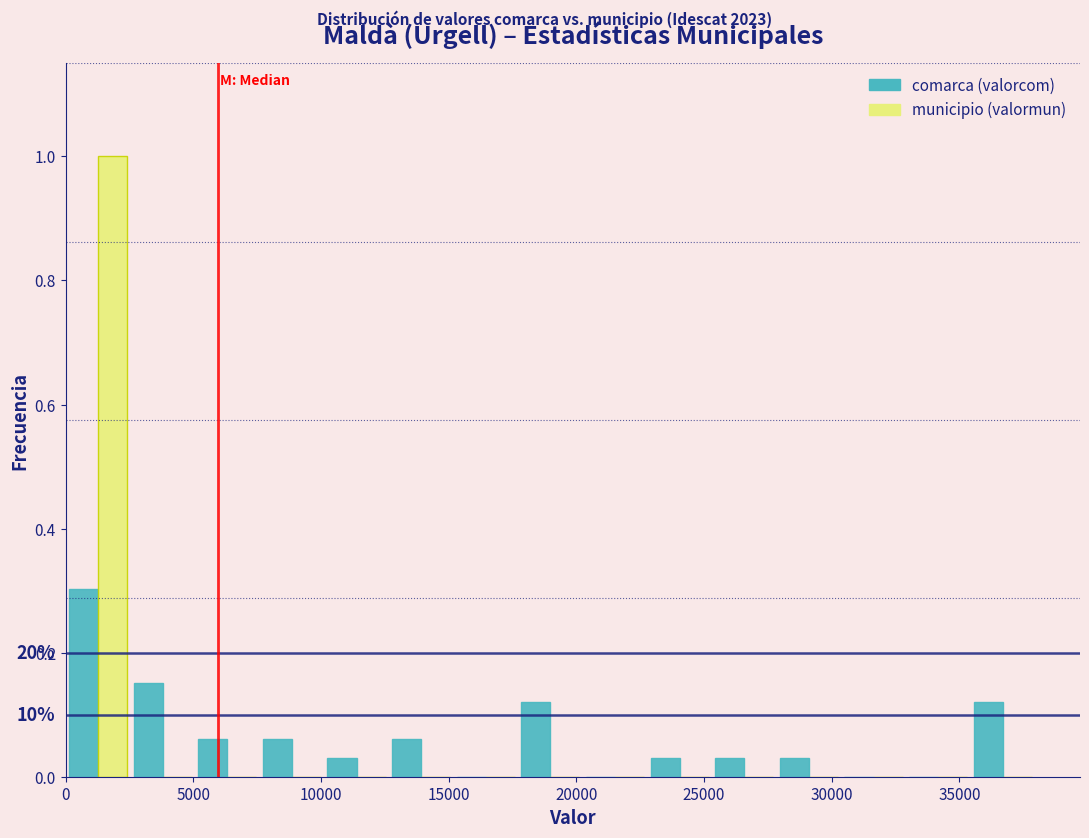

In the comarca (valorcom) series, which range on the x-axis has the tallest bar?

0 to 2500